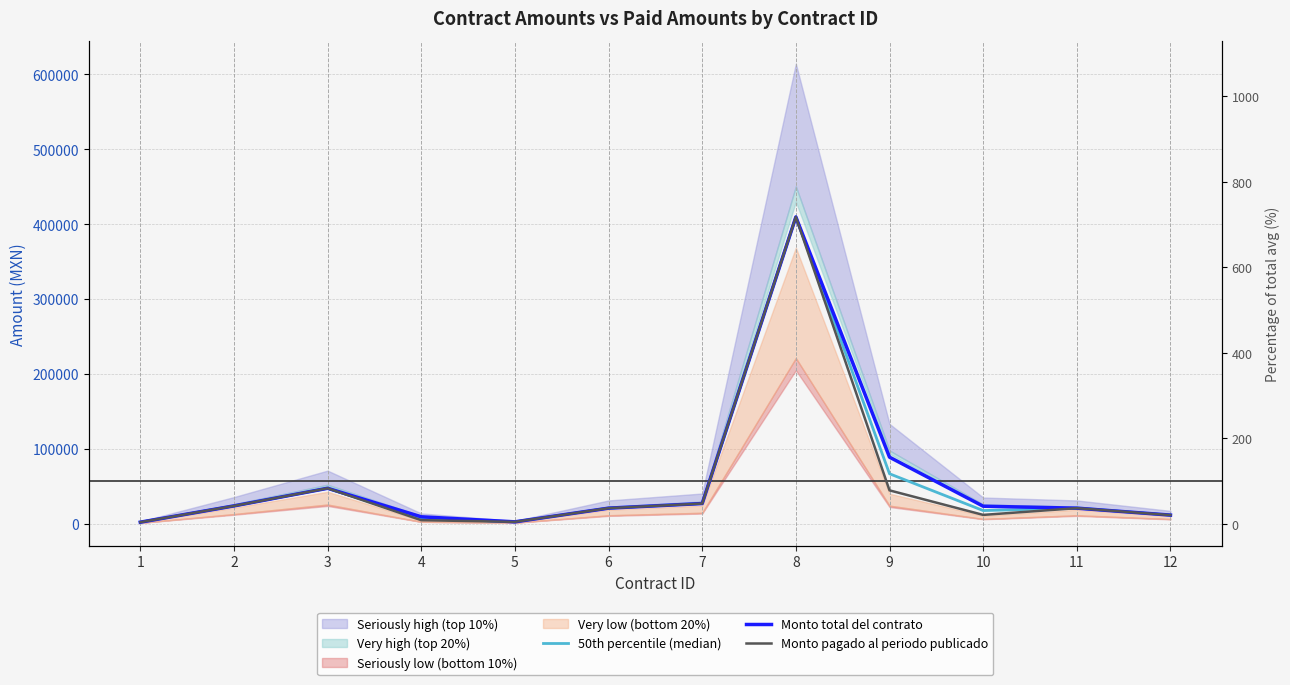

What is the highest value of the 50th percentile (median) series?

409596.0